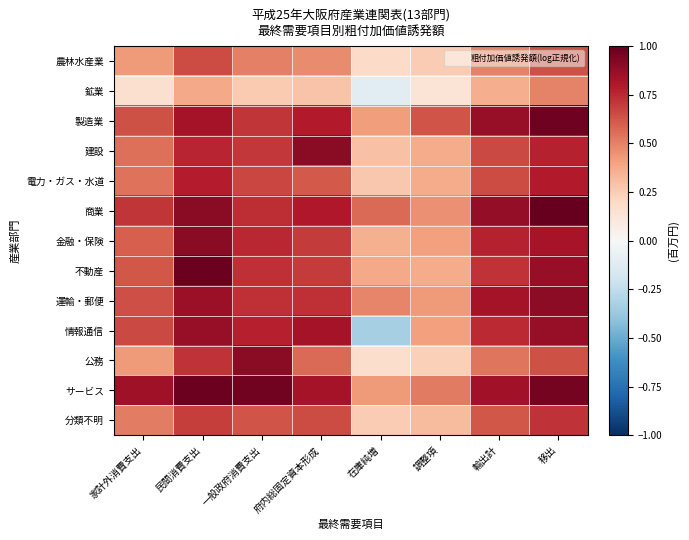

Reading right to left, extract all data points from this chart.

農林水産業: 移出=0.6	輸出計=0.5	調整項=0.3	在庫純増=0.2	府内総固定資本形成=0.5	一般政府消費支出=0.5	民間消費支出=0.7	家計外消費支出=0.4
鉱業: 移出=0.5	輸出計=0.4	調整項=0.1	在庫純増=-0.1	府内総固定資本形成=0.3	一般政府消費支出=0.3	民間消費支出=0.4	家計外消費支出=0.2
製造業: 移出=1.0	輸出計=0.9	調整項=0.6	在庫純増=0.4	府内総固定資本形成=0.8	一般政府消費支出=0.7	民間消費支出=0.8	家計外消費支出=0.6
建設: 移出=0.8	輸出計=0.7	調整項=0.4	在庫純増=0.3	府内総固定資本形成=0.9	一般政府消費支出=0.7	民間消費支出=0.8	家計外消費支出=0.5
電力・ガス・水道: 移出=0.8	輸出計=0.7	調整項=0.4	在庫純増=0.3	府内総固定資本形成=0.6	一般政府消費支出=0.7	民間消費支出=0.8	家計外消費支出=0.5
商業: 移出=1.0	輸出計=0.9	調整項=0.5	在庫純増=0.6	府内総固定資本形成=0.8	一般政府消費支出=0.7	民間消費支出=0.9	家計外消費支出=0.7
金融・保険: 移出=0.8	輸出計=0.8	調整項=0.4	在庫純増=0.4	府内総固定資本形成=0.7	一般政府消費支出=0.8	民間消費支出=0.9	家計外消費支出=0.6
不動産: 移出=0.9	輸出計=0.7	調整項=0.4	在庫純増=0.4	府内総固定資本形成=0.7	一般政府消費支出=0.7	民間消費支出=1.0	家計外消費支出=0.6
運輸・郵便: 移出=0.9	輸出計=0.8	調整項=0.4	在庫純増=0.5	府内総固定資本形成=0.7	一般政府消費支出=0.7	民間消費支出=0.9	家計外消費支出=0.6
情報通信: 移出=0.9	輸出計=0.7	調整項=0.4	在庫純増=-0.3	府内総固定資本形成=0.8	一般政府消費支出=0.8	民間消費支出=0.9	家計外消費支出=0.7
公務: 移出=0.6	輸出計=0.5	調整項=0.2	在庫純増=0.2	府内総固定資本形成=0.6	一般政府消費支出=0.9	民間消費支出=0.7	家計外消費支出=0.4
サービス: 移出=1.0	輸出計=0.8	調整項=0.5	在庫純増=0.4	府内総固定資本形成=0.8	一般政府消費支出=1.0	民間消費支出=1.0	家計外消費支出=0.8
分類不明: 移出=0.7	輸出計=0.6	調整項=0.3	在庫純増=0.3	府内総固定資本形成=0.7	一般政府消費支出=0.6	民間消費支出=0.7	家計外消費支出=0.5